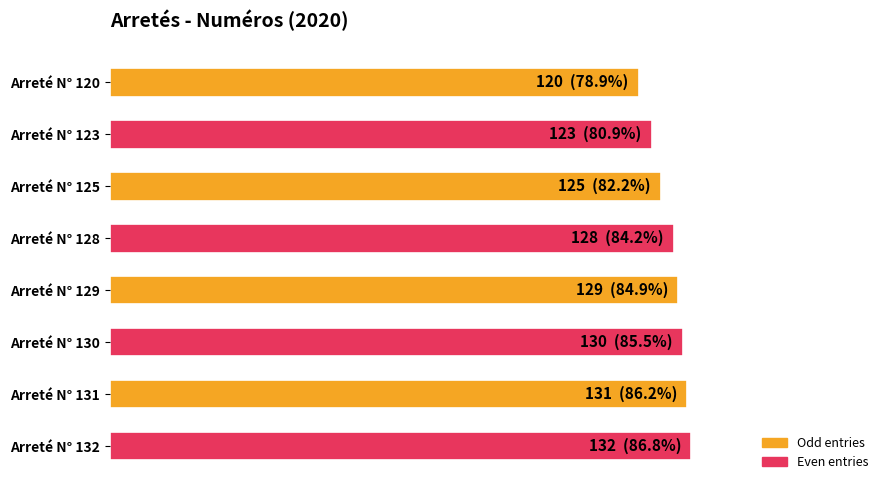

Does the chart contain any negative values?

No